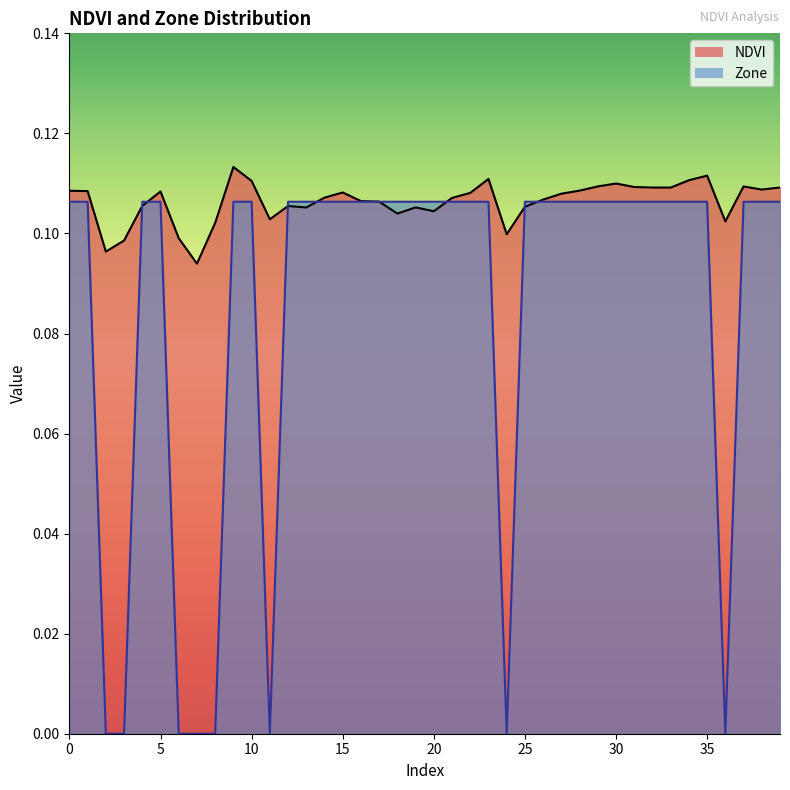

What is the minimum value for NDVI?

0.1